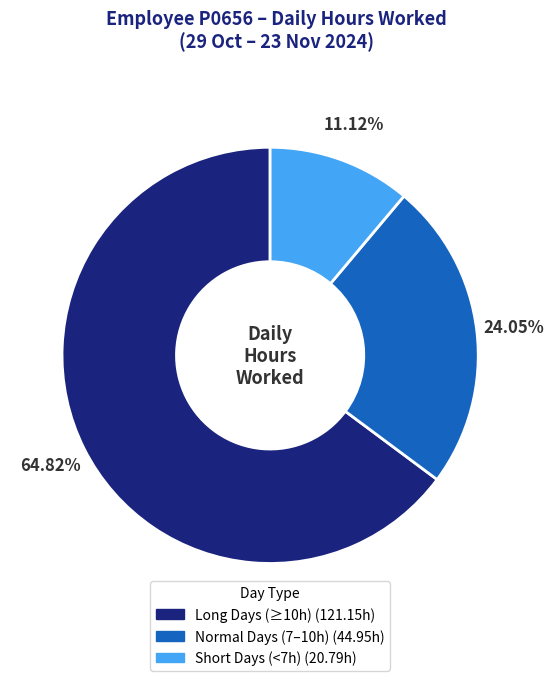

Is there a majority slice in this chart?

Yes